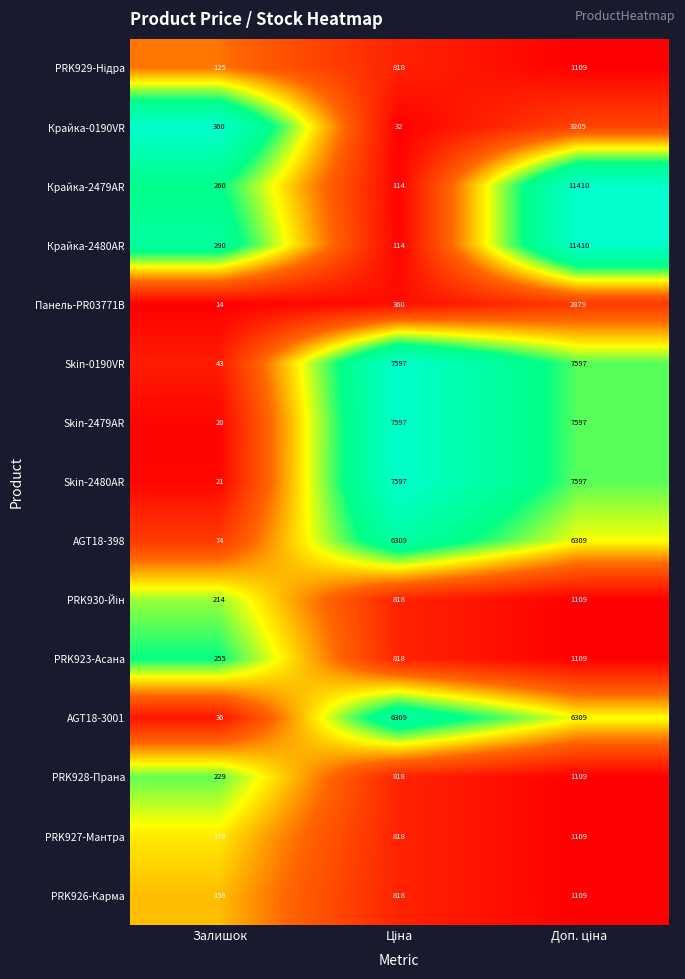

Which series has the largest total across all categories?

Skin-0190VR